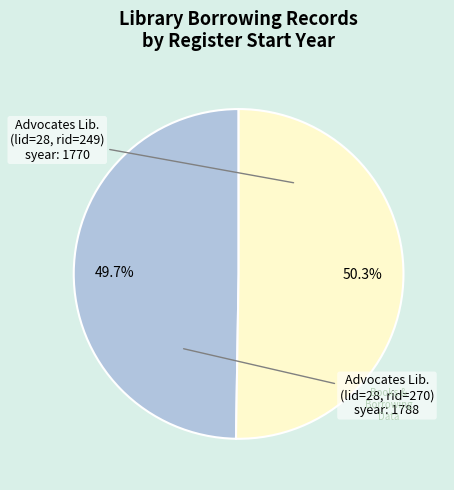

To the nearest percent, what is the difference between the largest and smallest slice percentages?

1%